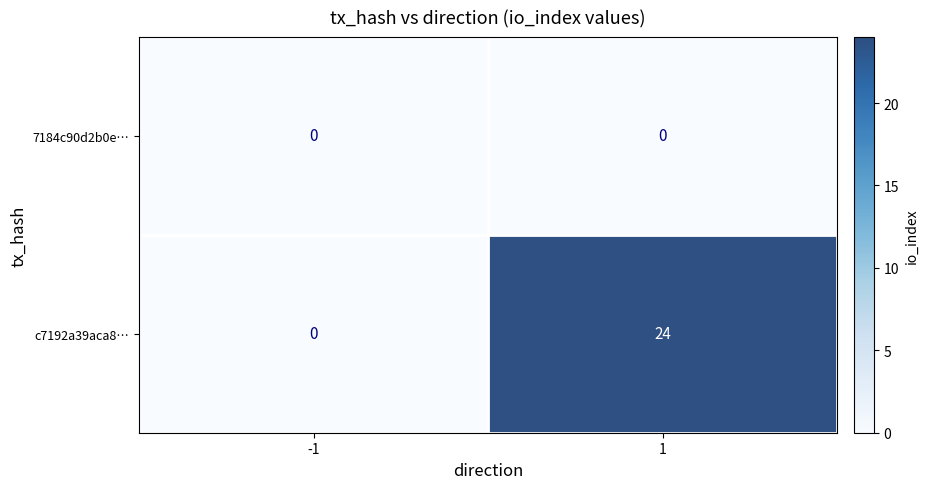

Reading left to right, list all the values displayed in this chart.

7184c90d2b0e…: 0	0
c7192a39aca8…: 0	24